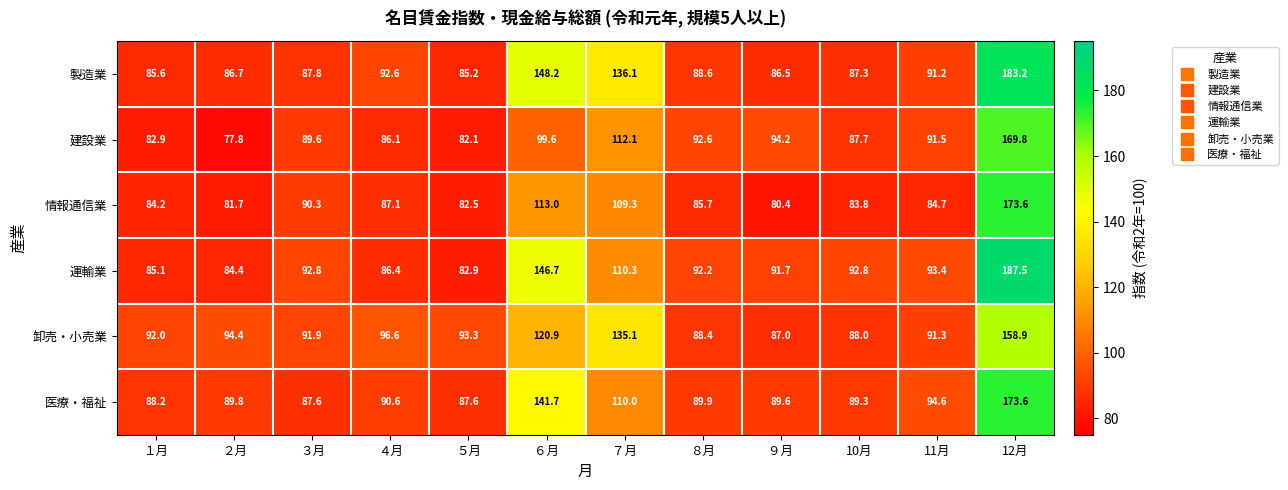

What is the difference between the second highest and minimum values in the 運輸業 series?

63.8